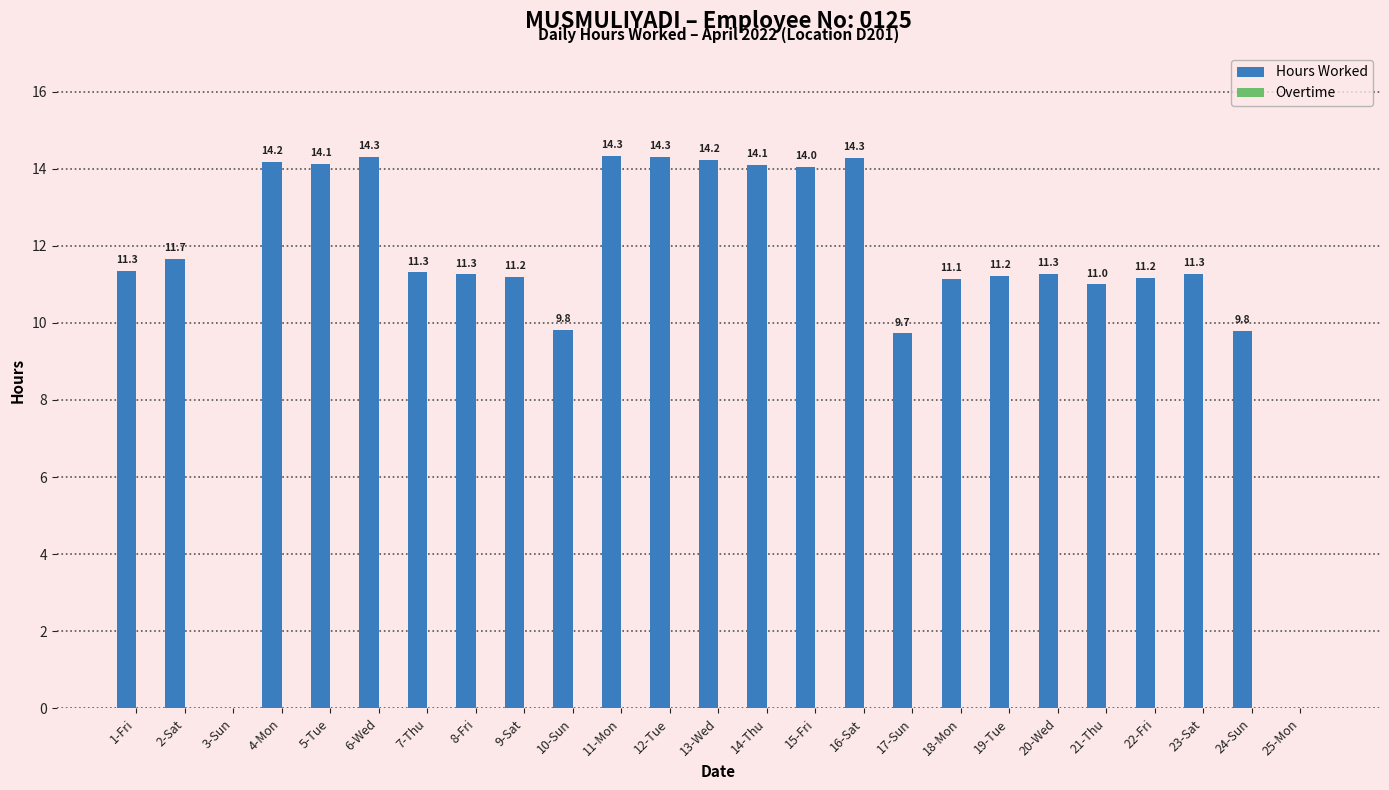

Reading left to right, what are all the values shown in this chart?

1-Fri=11.3	2-Sat=11.7	3-Sun=0.0	4-Mon=14.2	5-Tue=14.1	6-Wed=14.3	7-Thu=11.3	8-Fri=11.3	9-Sat=11.2	10-Sun=9.8	11-Mon=14.3	12-Tue=14.3	13-Wed=14.2	14-Thu=14.1	15-Fri=14.0	16-Sat=14.3	17-Sun=9.7	18-Mon=11.1	19-Tue=11.2	20-Wed=11.3	21-Thu=11.0	22-Fri=11.2	23-Sat=11.3	24-Sun=9.8	25-Mon=0.0